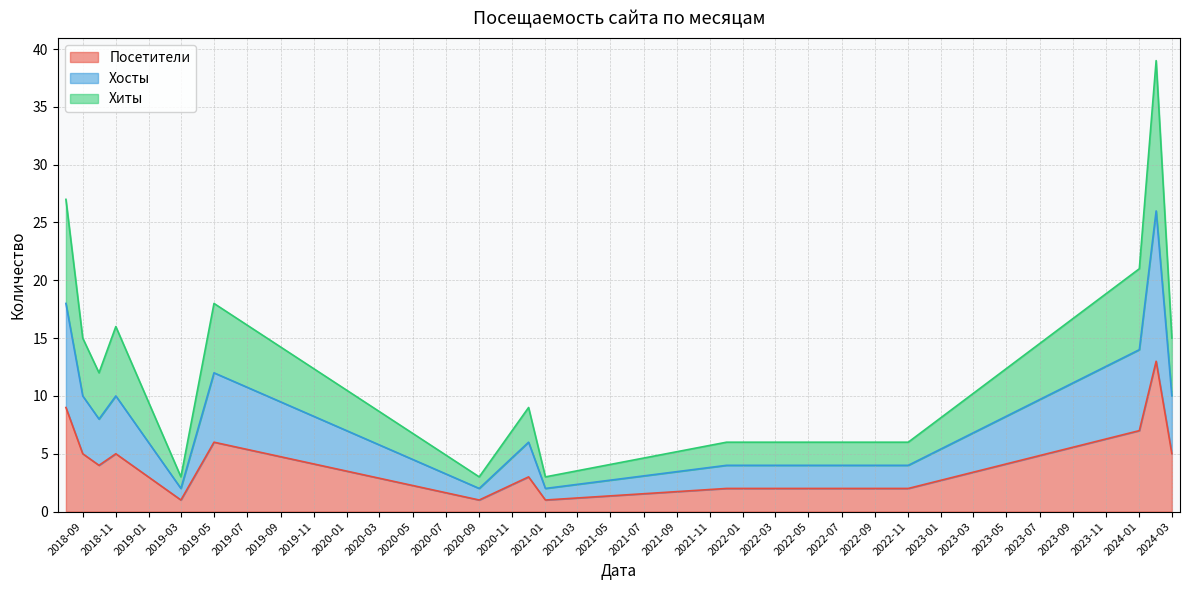

What position from the left is 2024-01?

12